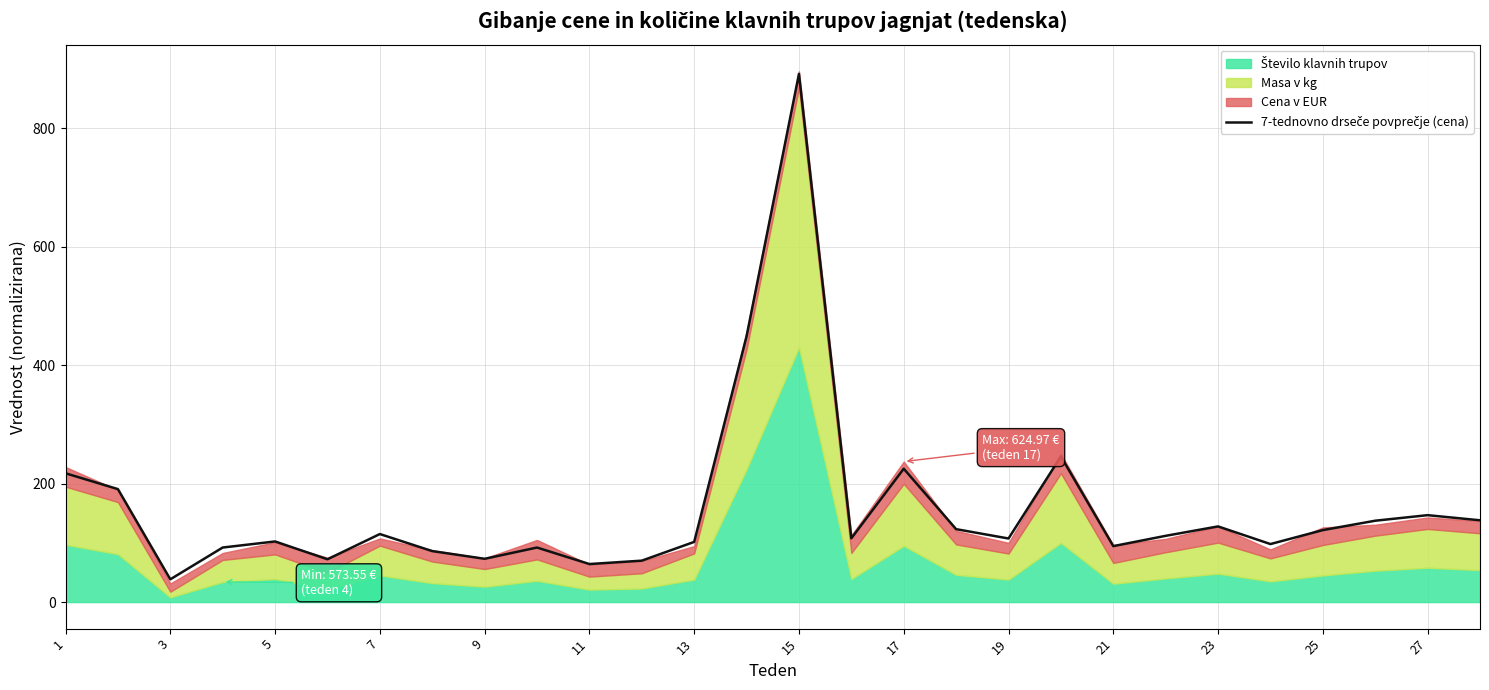

Does the chart display data point markers on the line(s)?

No